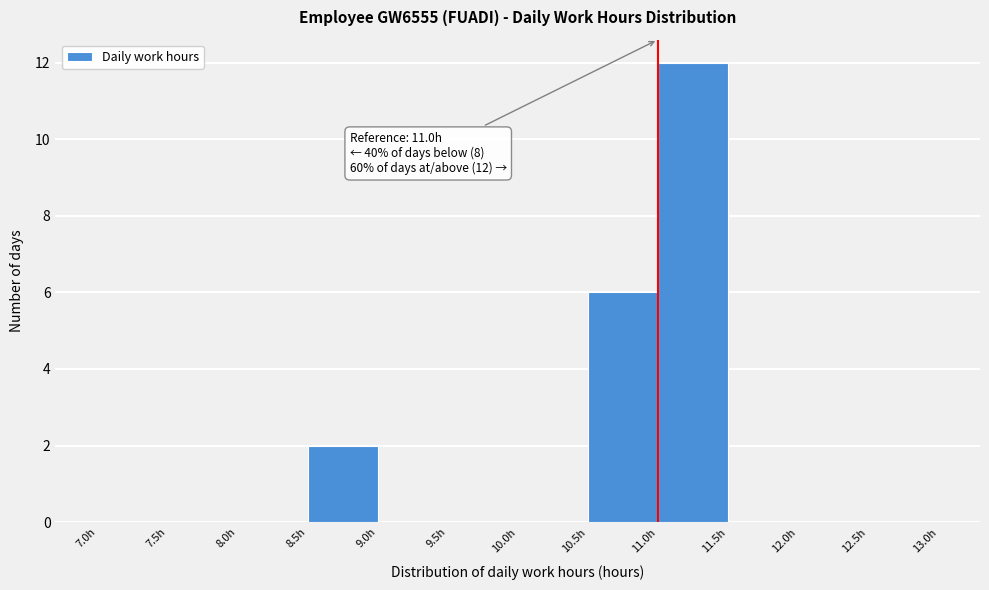

Which range on the x-axis has the tallest bar?

11.0 to 11.5